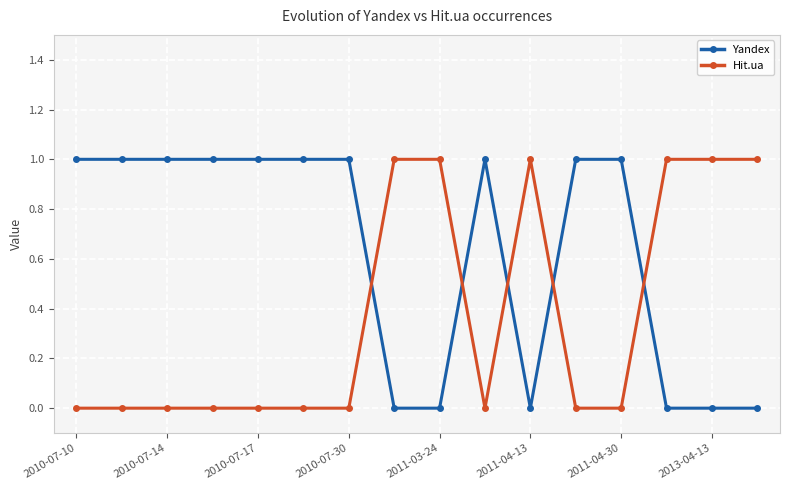

What is the sum of all Hit.ua values?

6